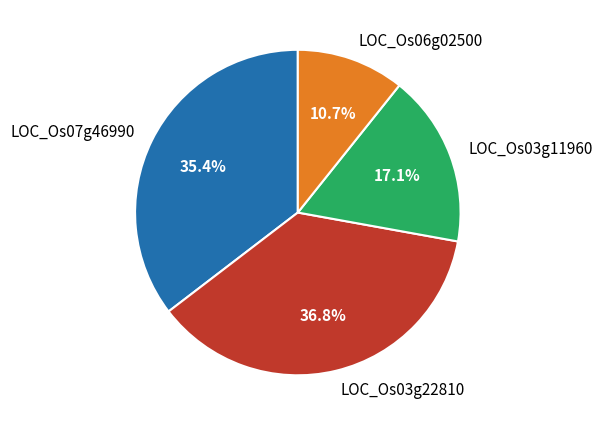

Which slice is the smallest?

LOC_Os06g02500